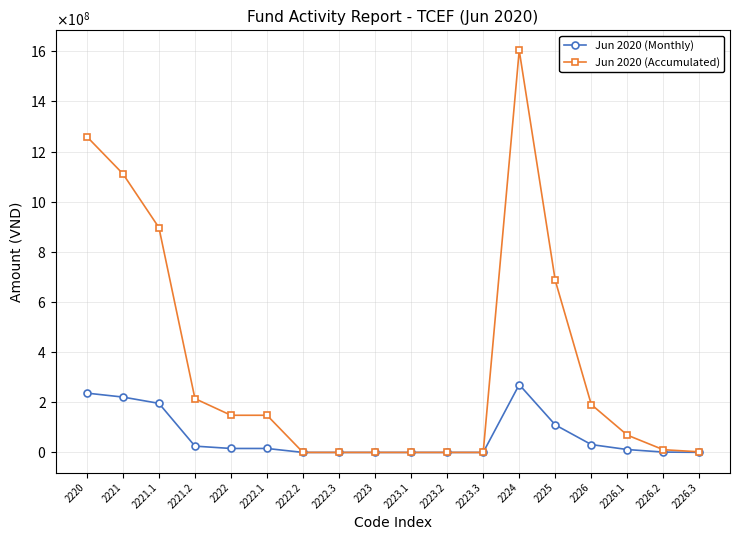

True or false: Jun 2020 (Accumulated) and Jun 2020 (Monthly) cross at least once.

False